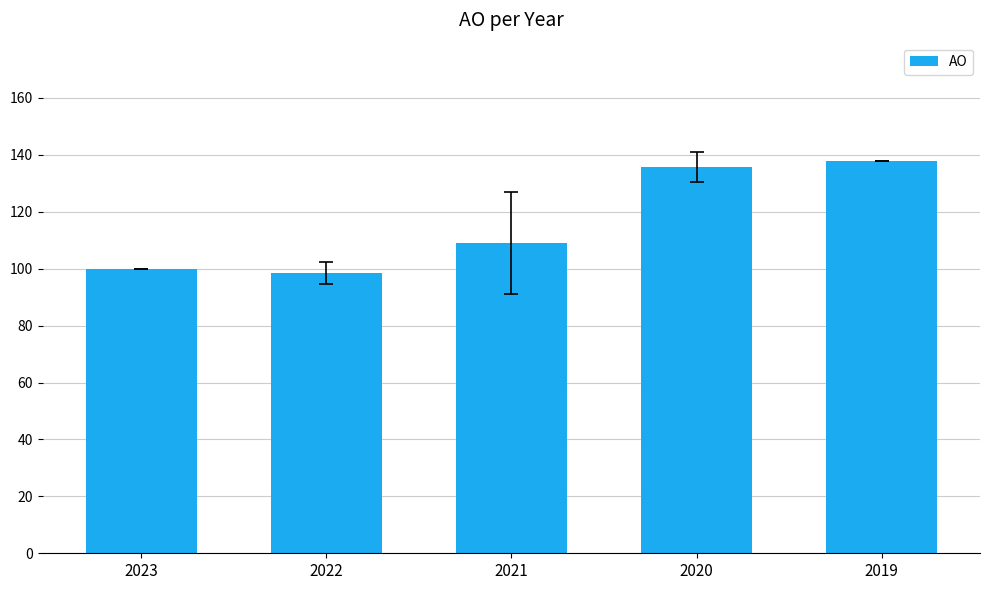

What is the change in value from 2023 to 2021?

+9.0